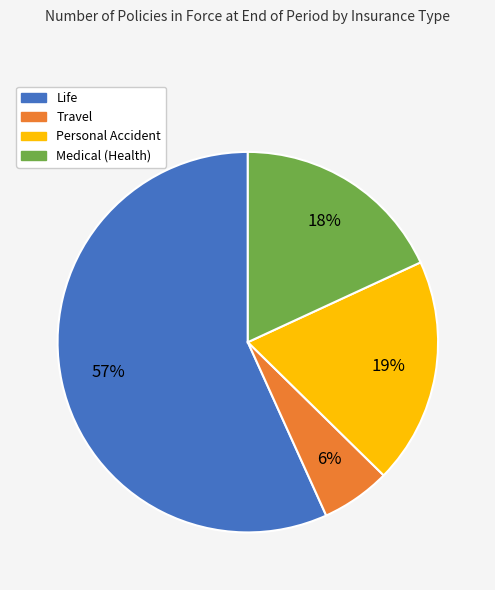

What percentage is the Travel slice, to the nearest percent?

6%